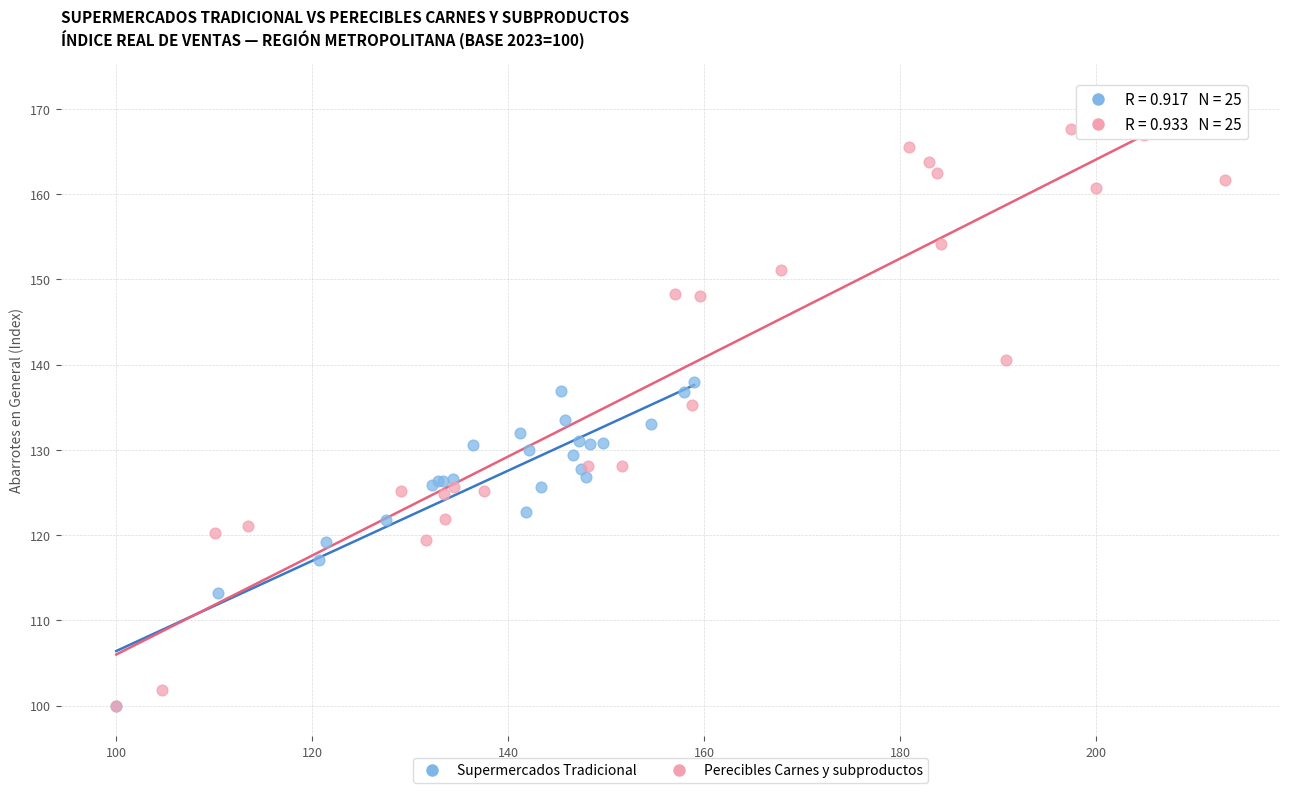

Which series has the widest spread of Y values?

Perecibles Carnes y subproductos